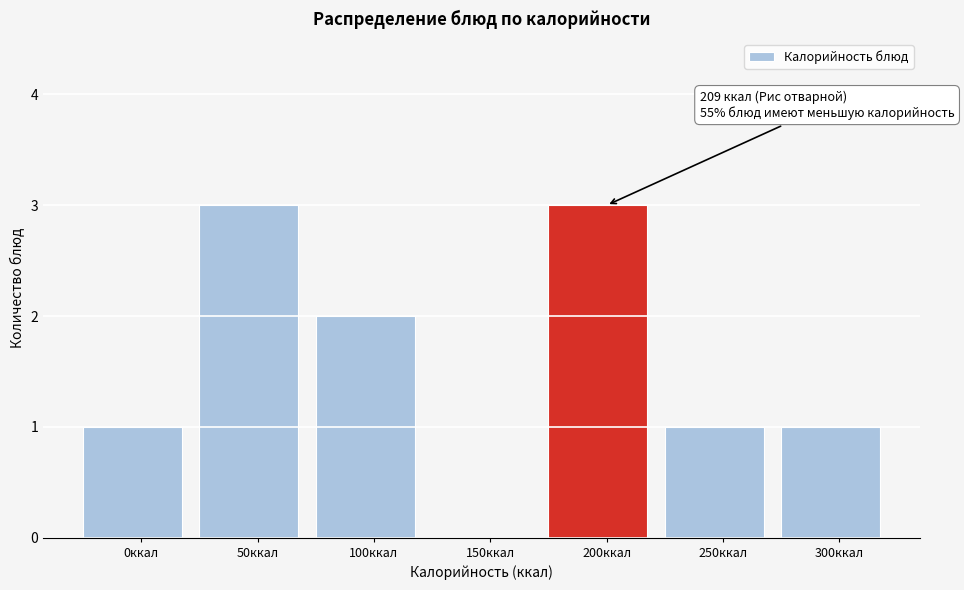

Reading left to right, transcribe all the data shown in this chart.

0ккал=1	50ккал=3	100ккал=2	150ккал=0	200ккал=3	250ккал=1	300ккал=1